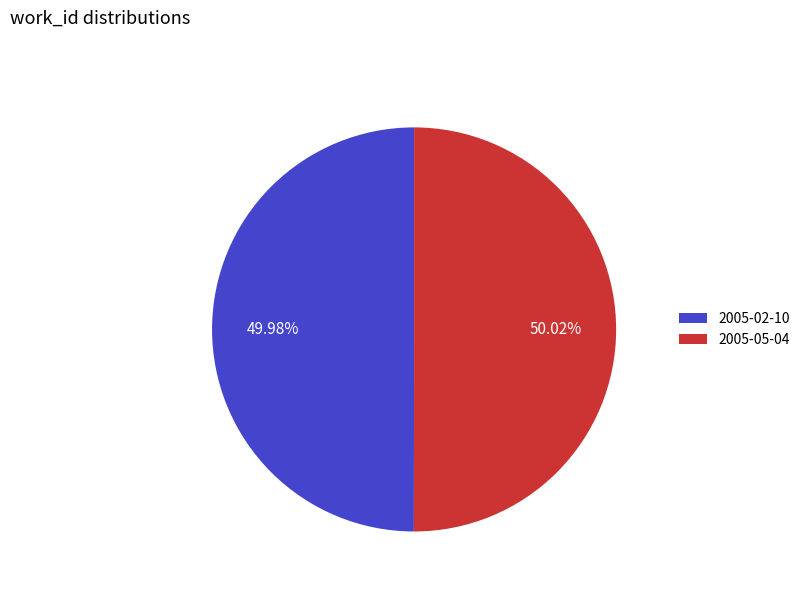

Is it true that 2005-05-04 is 55% of the pie?

False